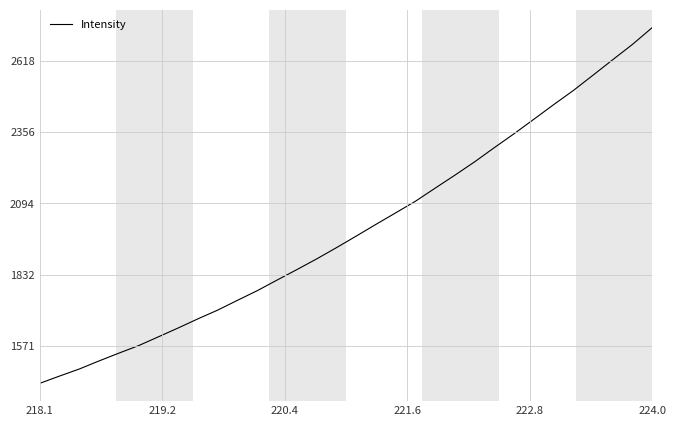

How many series are shown in this chart?

1